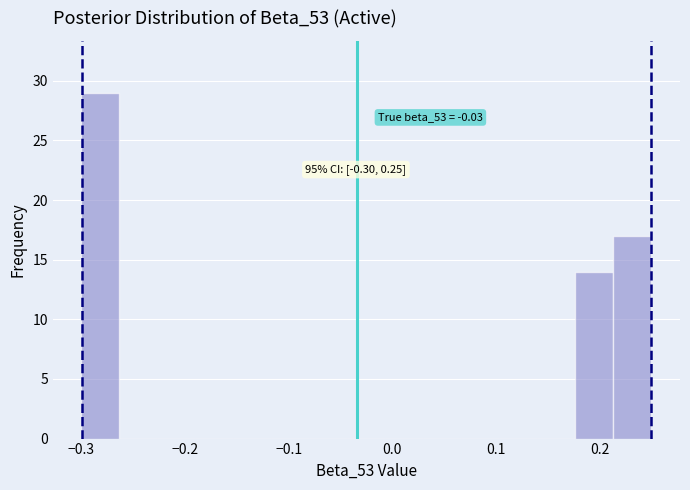

Read against the x-axis, roughly where is the centre of the tallest bar?

-0.28